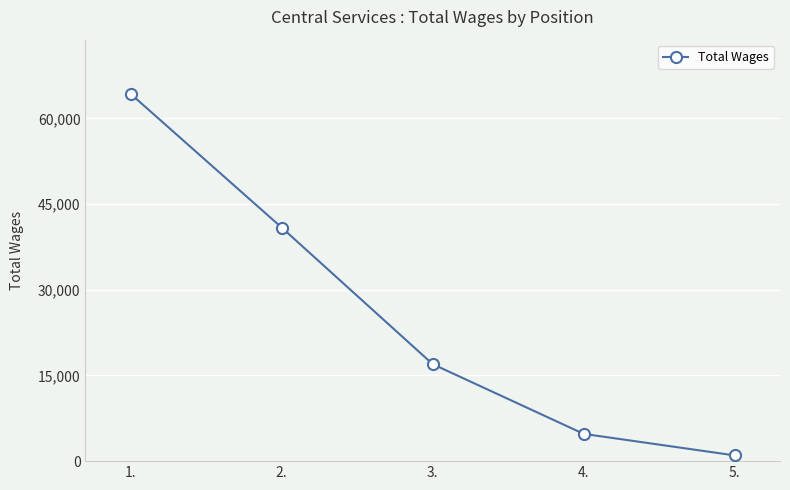

At which label is the value closest to 32653?

2.